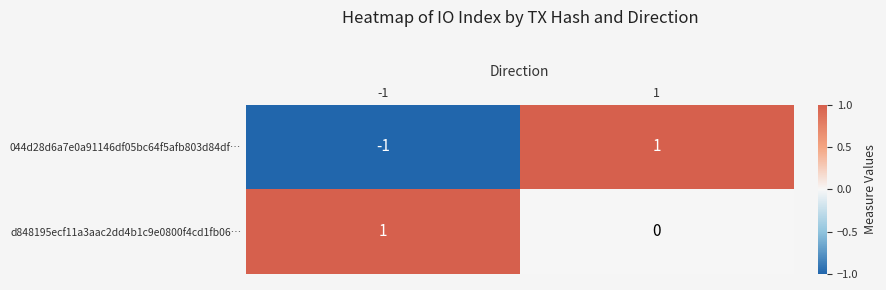

Count the number of data series in this chart.

2